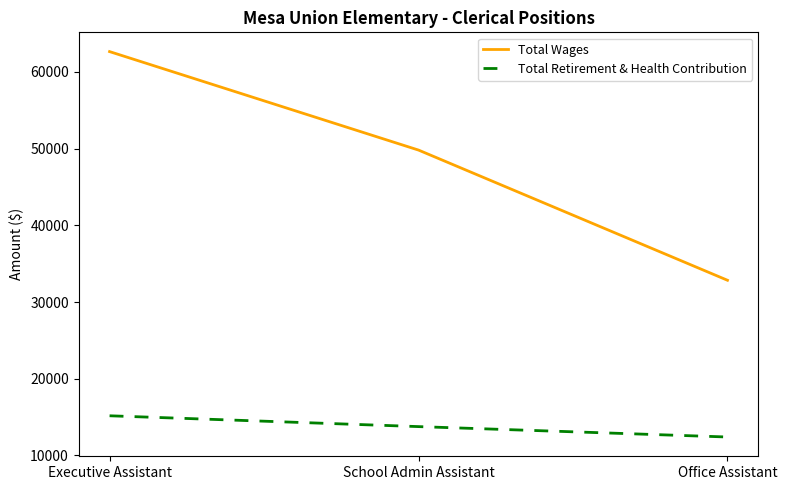

How many lines are shown in the chart?

2